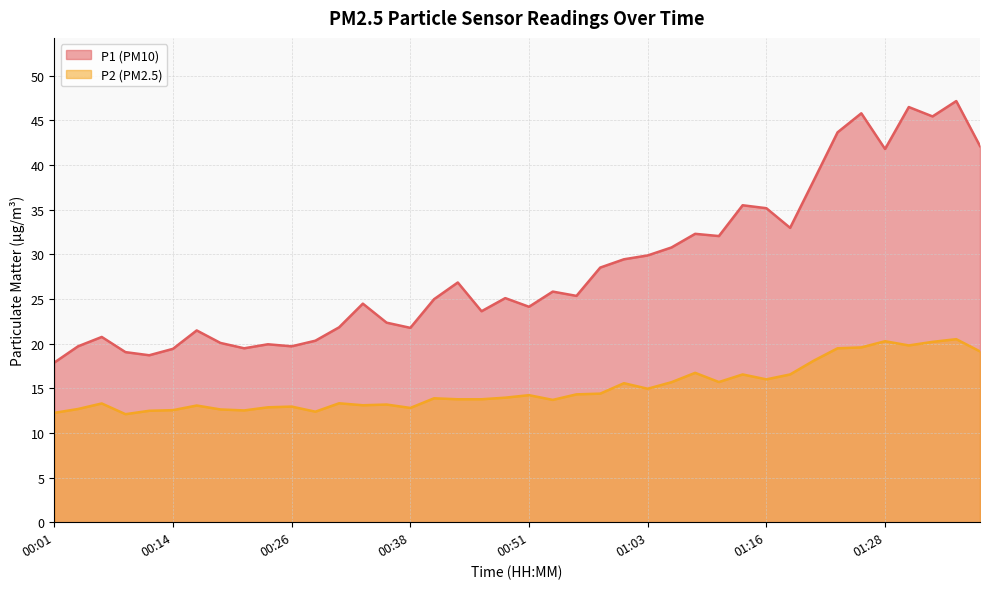

What is the difference between the maximum and second lowest values in the P2 series?

8.2